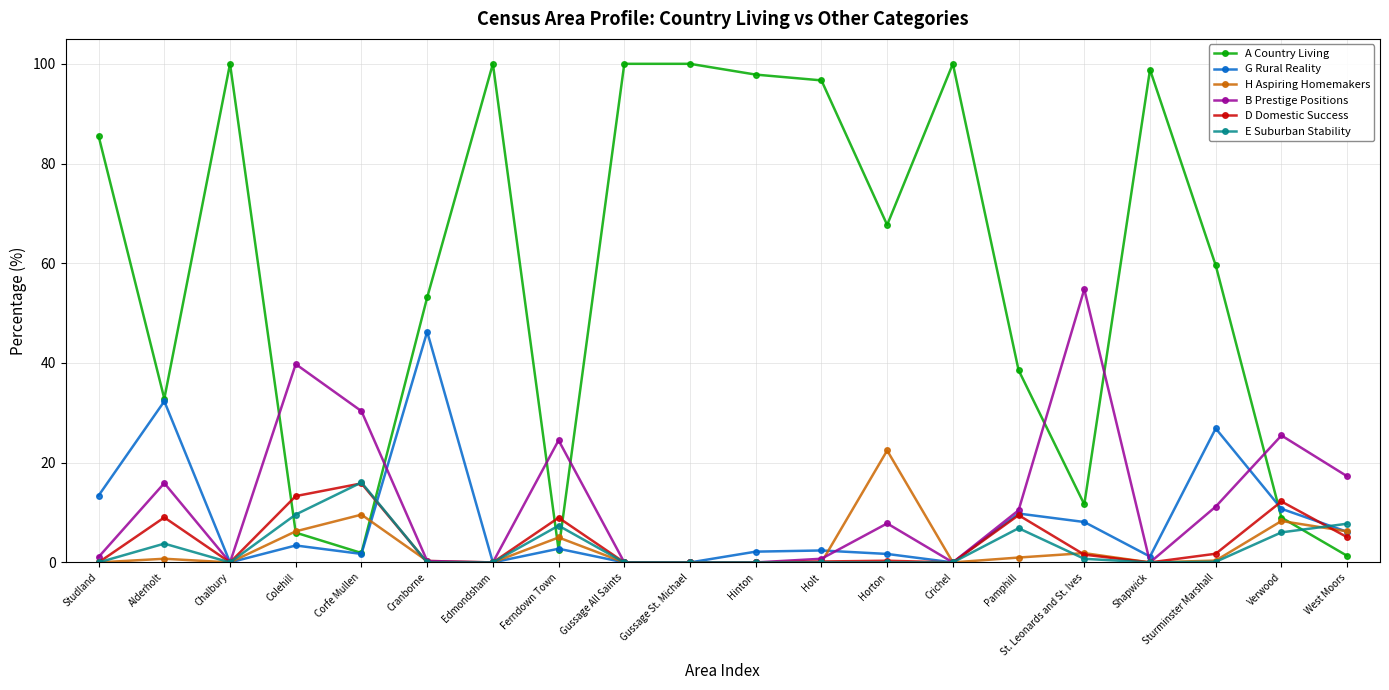

True or false: A Country Living has more than 0 points higher than both neighbors.

True